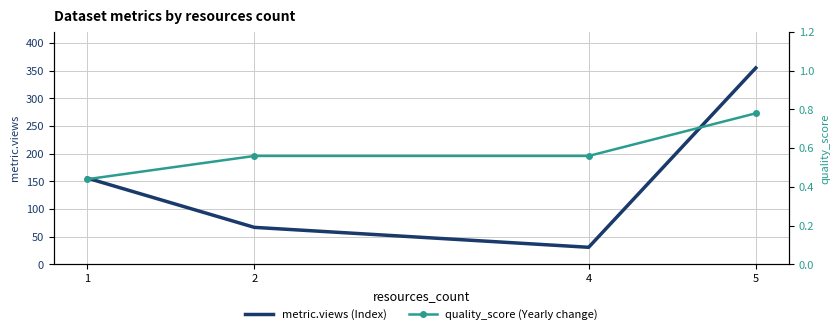

Reading left to right, transcribe all the data shown in this chart.

metric.views (Index): 156.0	67.0	31.0	355.0
quality_score (Yearly change): 0.4	0.6	0.6	0.8